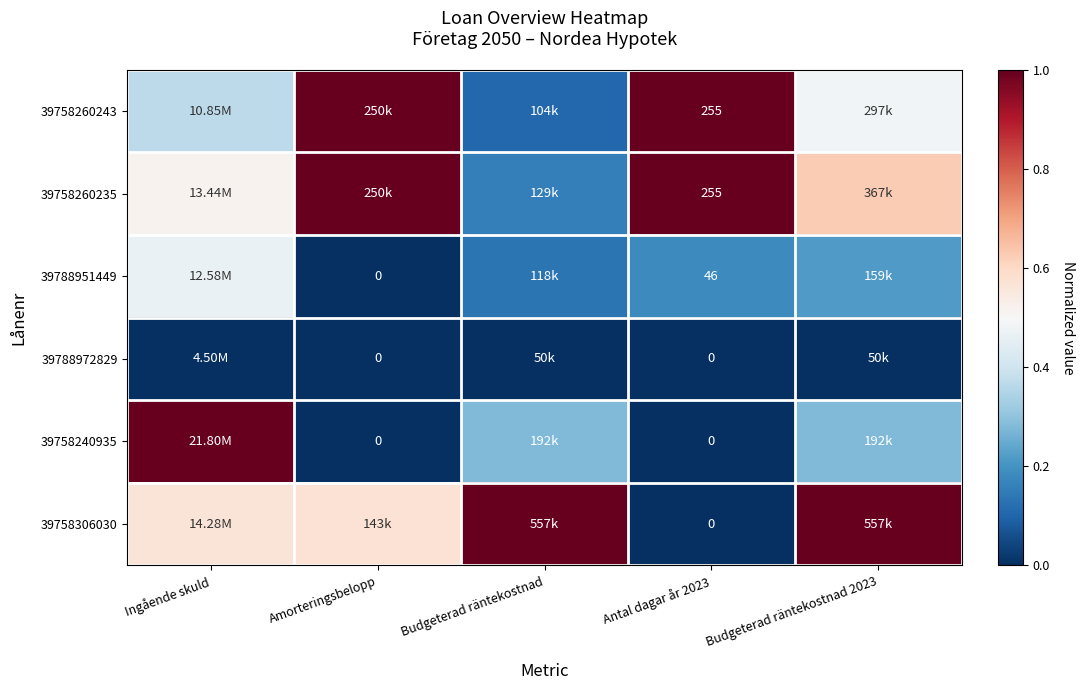

What is the total value across all series at Antal dagar år 2023?

556.0